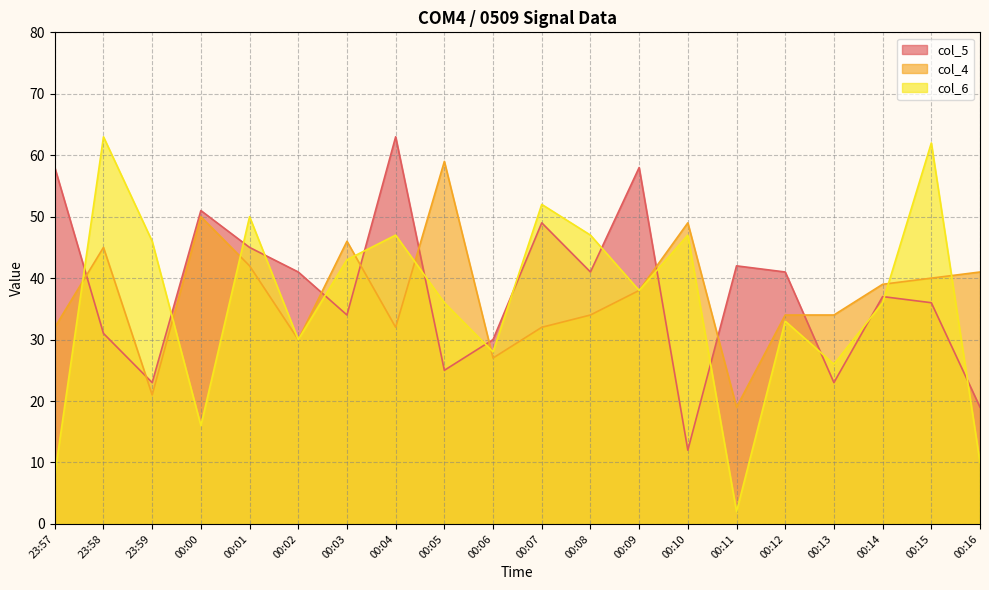

What is the greatest value displayed?

63